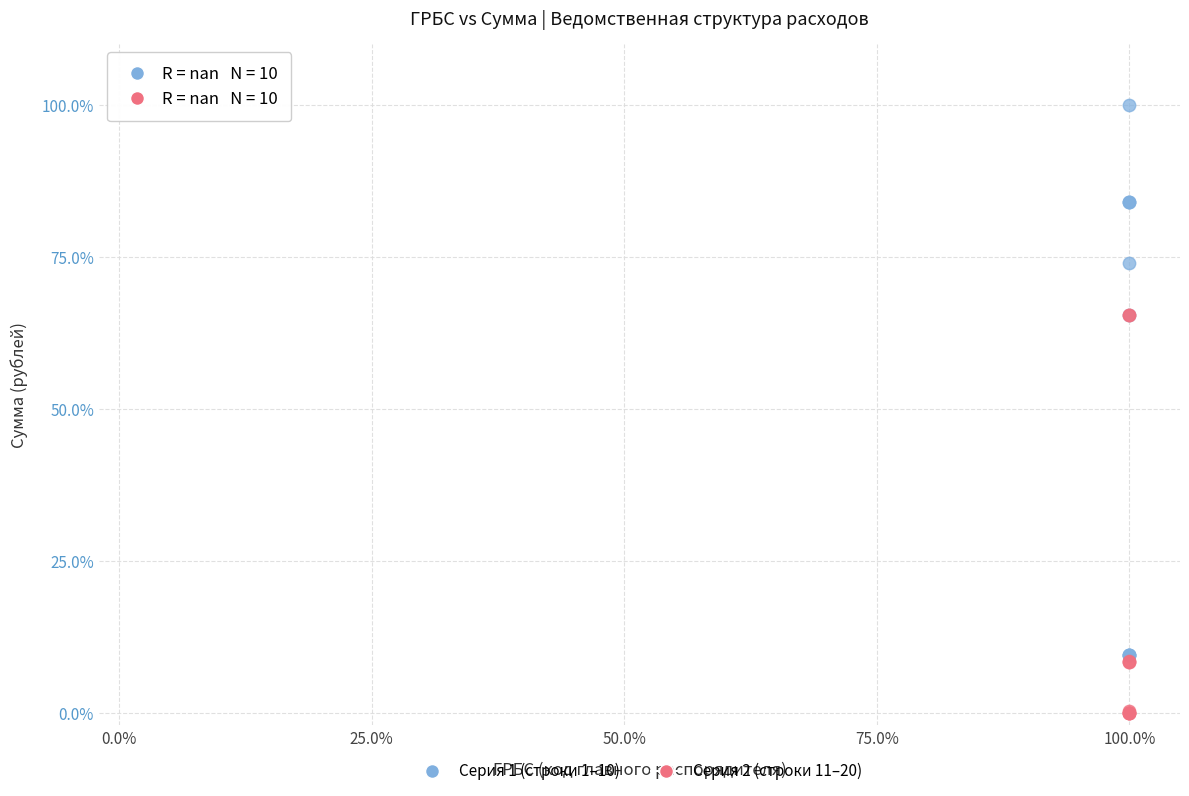

Which series contains the lowest Y value?

Серия 2 (строки 11–20)